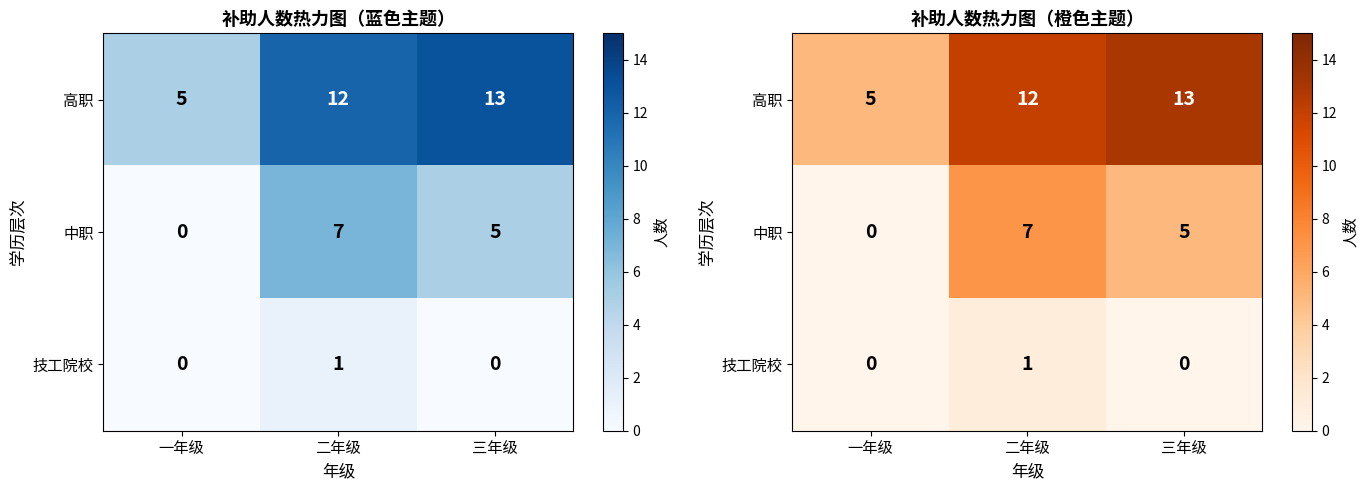

What is the difference between the 高职 values at 三年级 and 一年级?

8